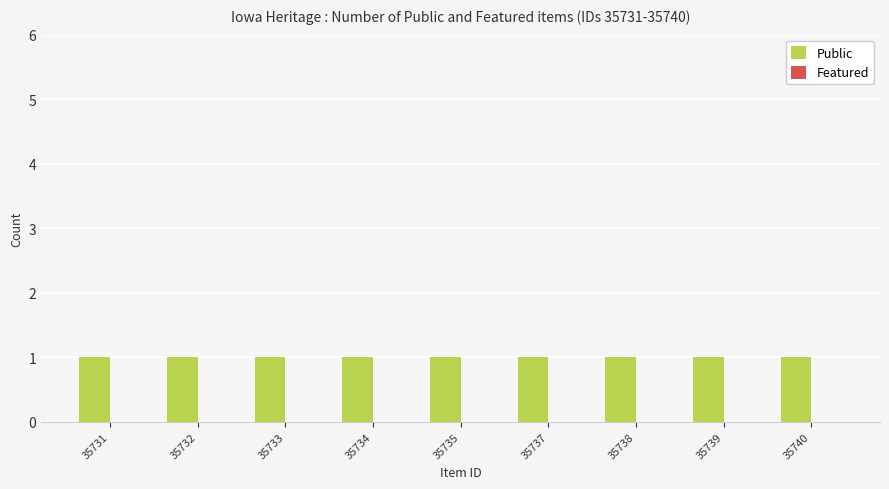

Reading right to left, extract all data points from this chart.

Public: 35740=1	35739=1	35738=1	35737=1	35735=1	35734=1	35733=1	35732=1	35731=1
Featured: 35740=0	35739=0	35738=0	35737=0	35735=0	35734=0	35733=0	35732=0	35731=0